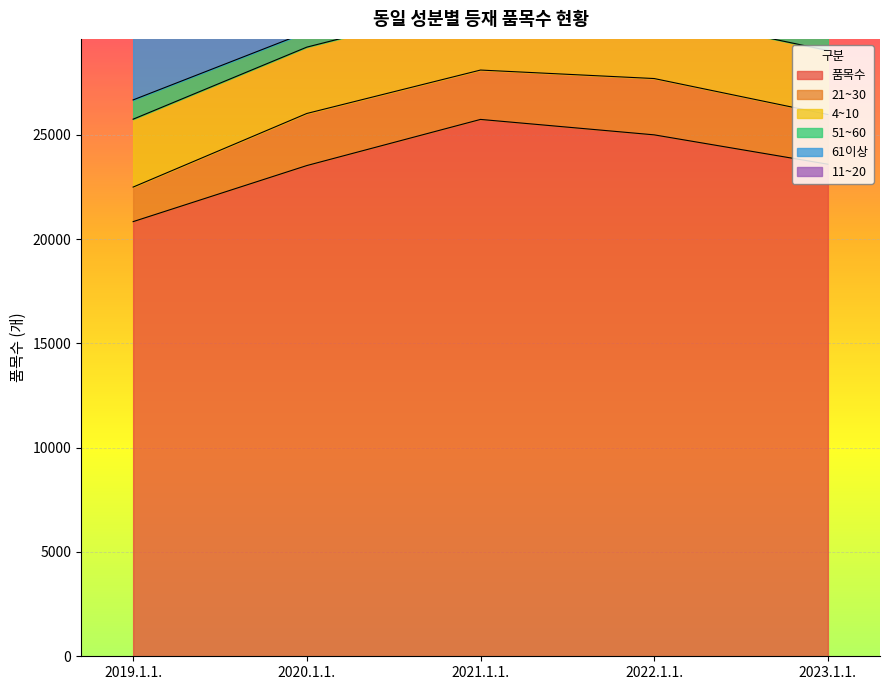

The 61이상 series shows 2950 at 2023.1.1.. True or false?

False